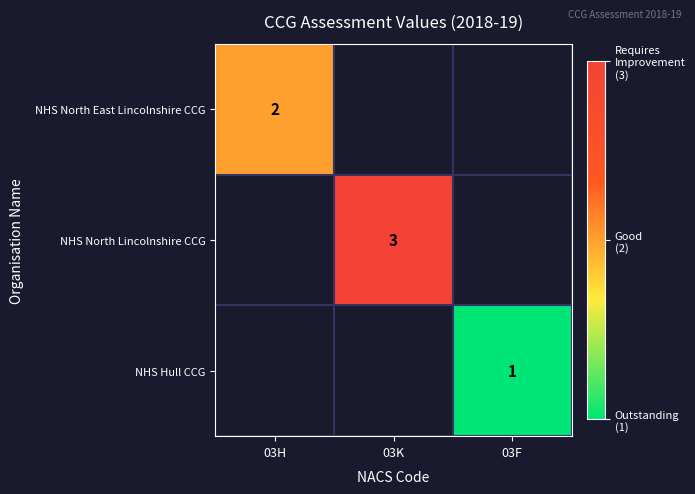

Is it true that NHS Hull CCG equals 2 at 03F?

False